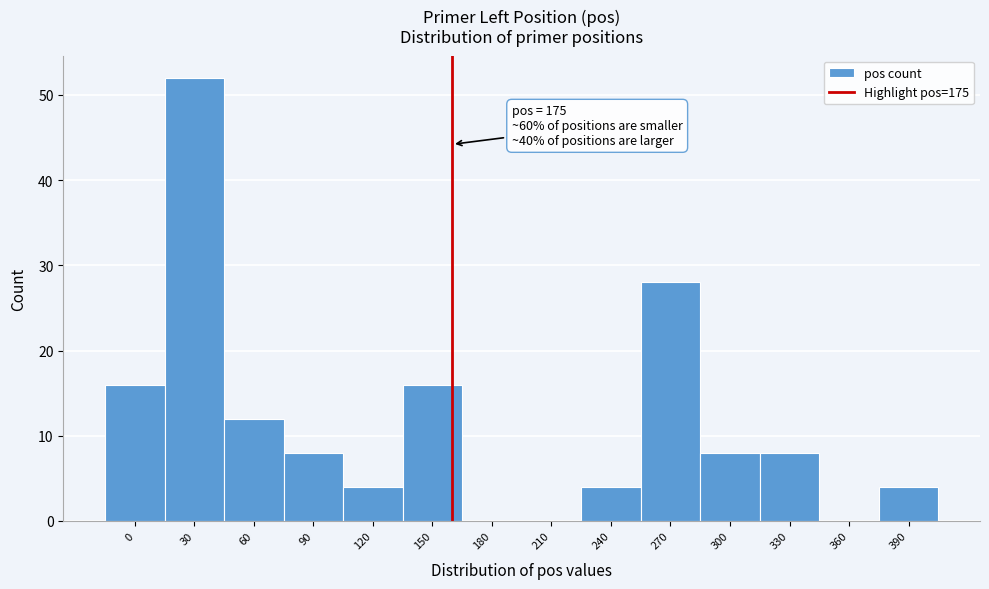

Reading right to left, what are all the values shown in this chart?

390=4	360=0	330=8	300=8	270=28	240=4	210=0	180=0	150=16	120=4	90=8	60=12	30=52	0=16